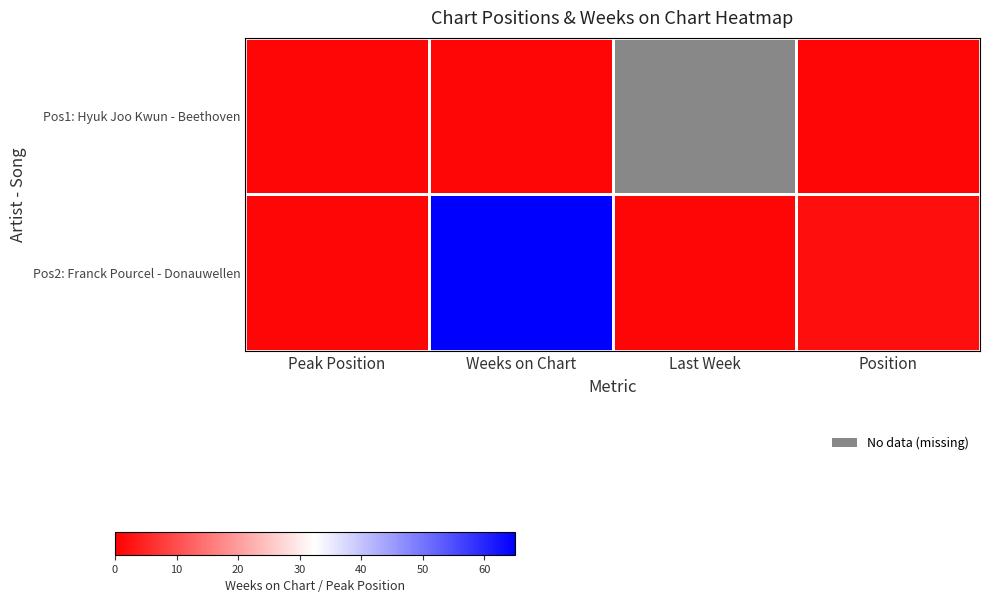

Between Peak Position and Weeks on Chart, which is larger?

Peak Position